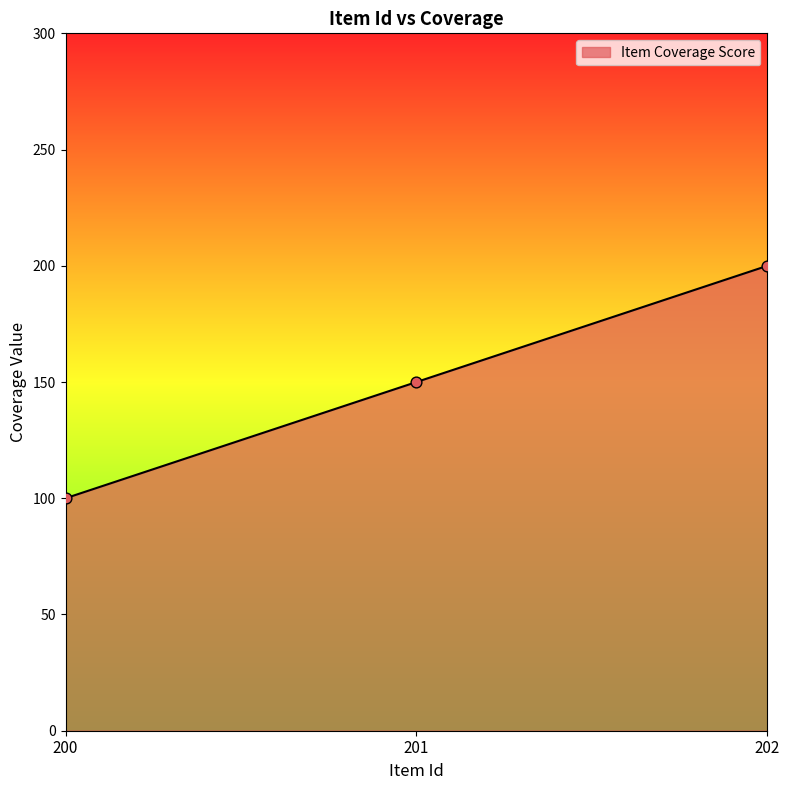

What is the change in value from 201 to 202?

+50